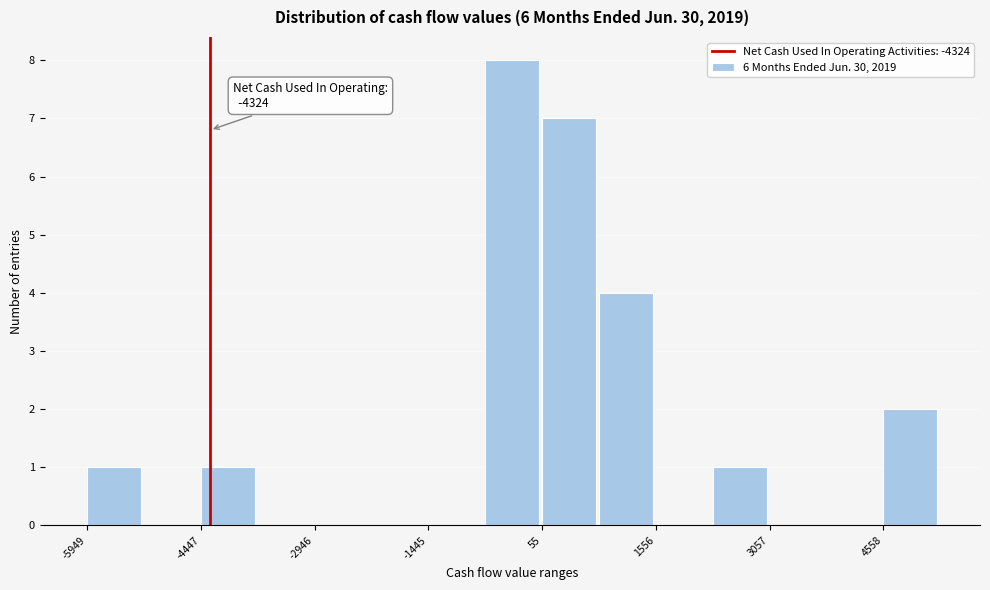

Around what value on the x-axis is the tallest bar? Give the approximate position of its centre, as read against the axis.

-400